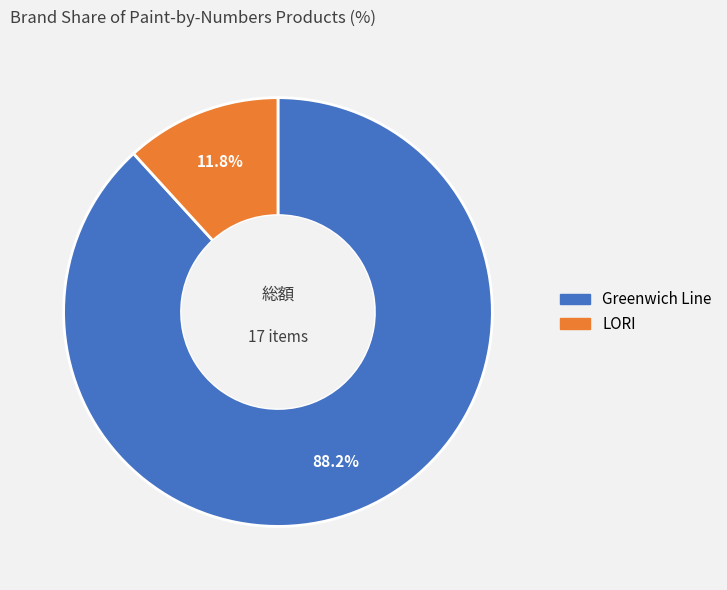

What percentage is NOT represented by LORI?

88.2%